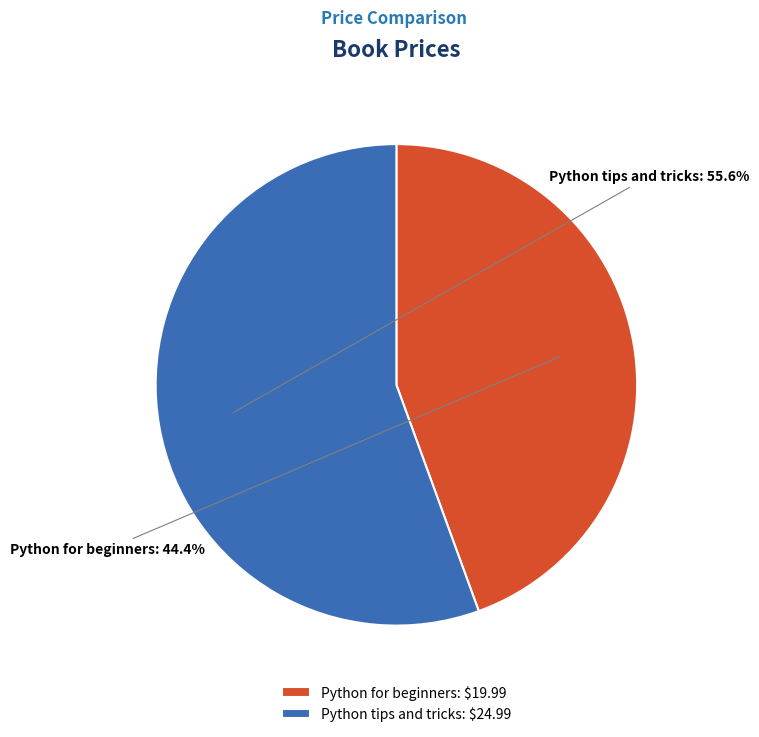

How many segments does this pie chart have?

2